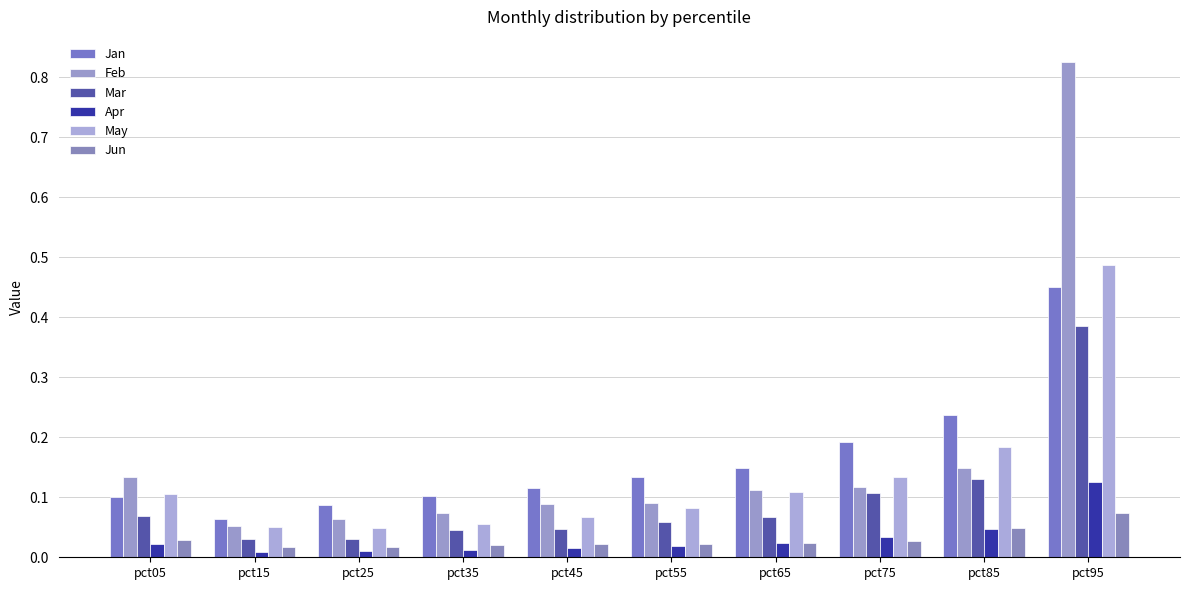

Which series has the largest total across all categories?

Feb